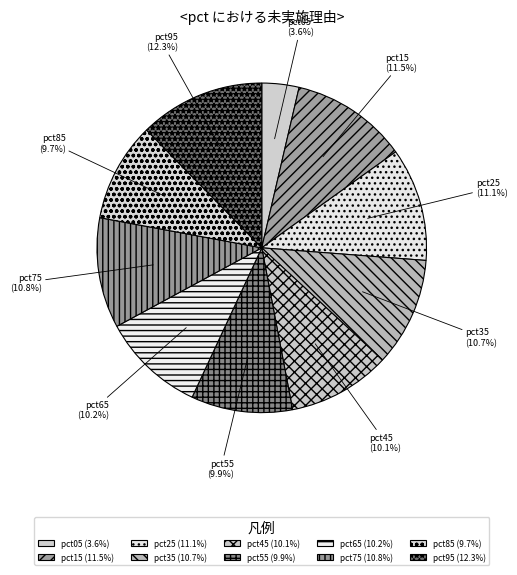

To the nearest percent, what is the difference between the pct45 and pct95 slice percentages?

2%